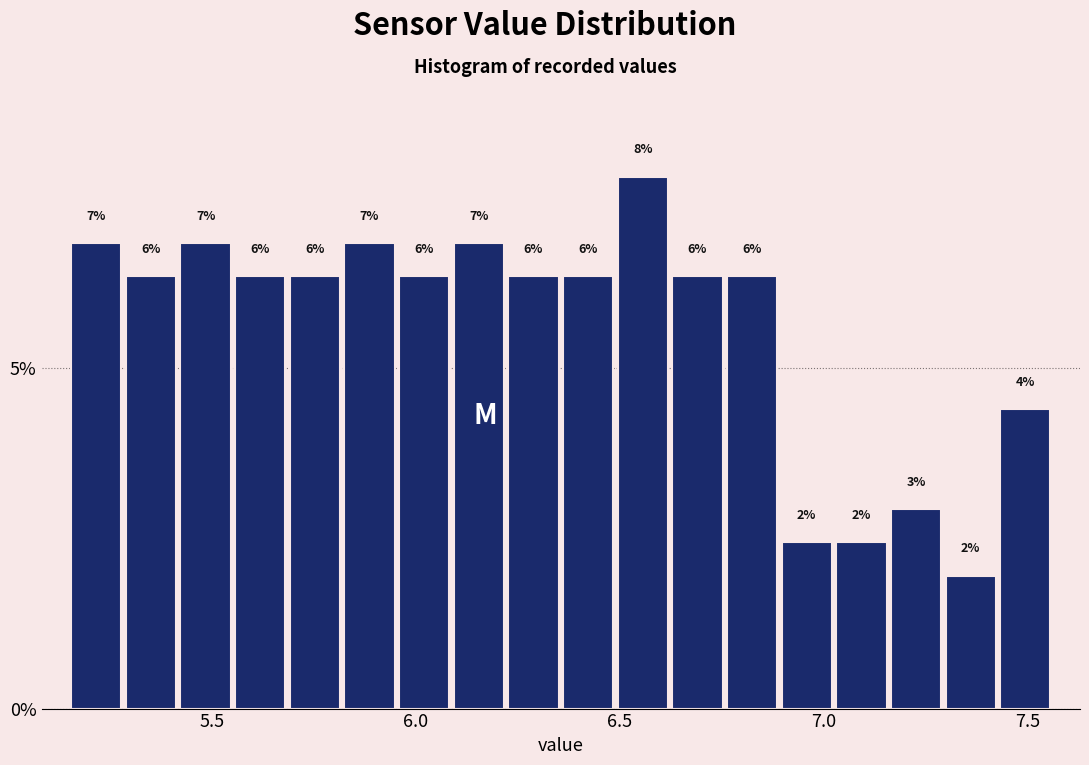

Read against the x-axis, roughly where is the centre of the tallest bar?

6.55